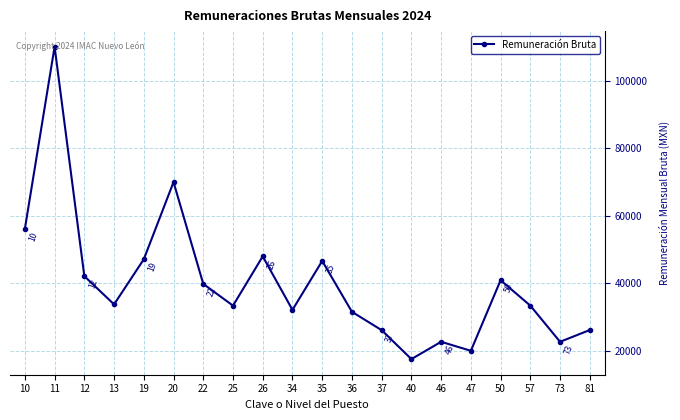

How many lines are shown in the chart?

1